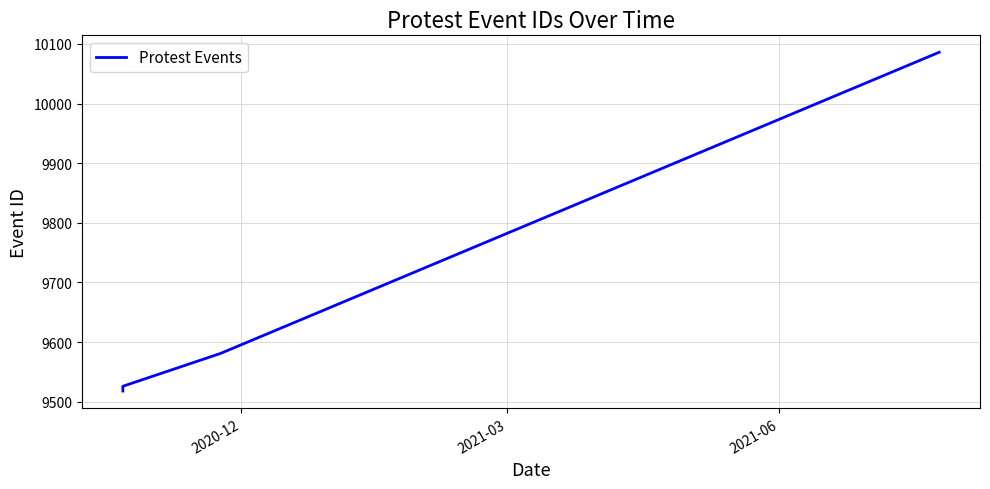

Is this an area chart (filled region under the line)?

No